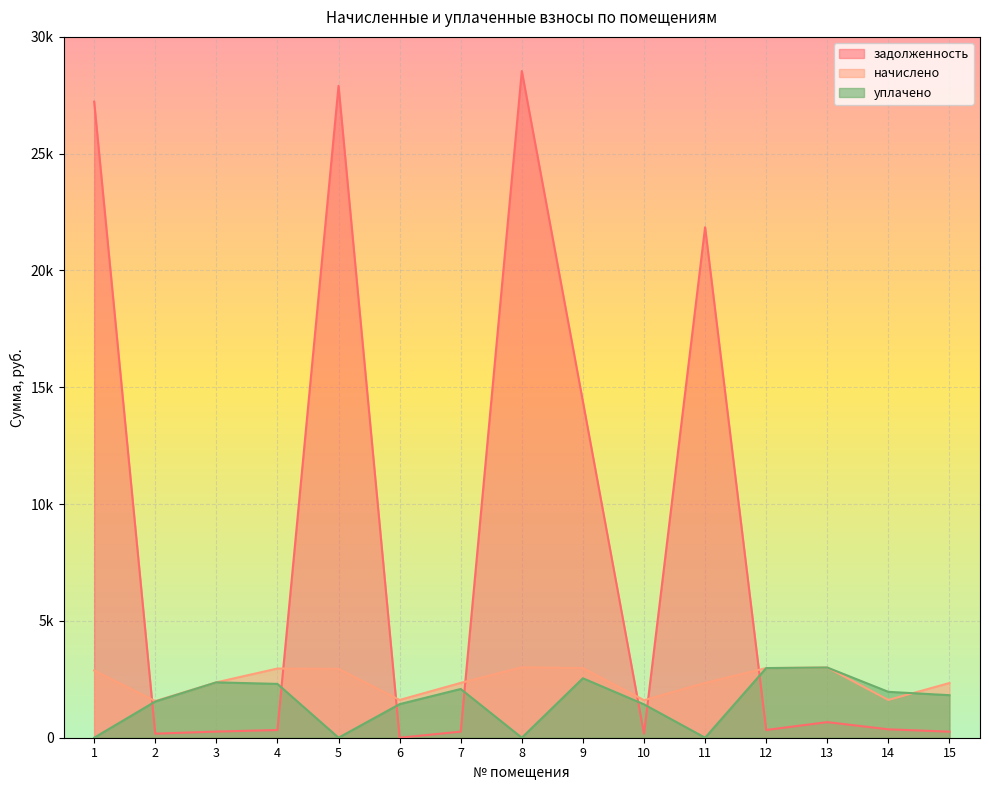

Reading left to right, list all the values displayed in this chart.

задолженность: 27227.7	174.4	263.4	329.1	27905.0	0.0	260.7	28537.2	14388.3	178.6	21850.7	331.2	667.8	359.3	259.4
начислено: 2876.3	1569.3	2370.7	2962.2	2947.9	1617.0	2346.8	3014.6	2981.2	1607.5	2346.8	2981.2	3005.1	1617.0	2342.1
уплачено: 0.0	1549.5	2370.7	2303.9	0.0	1437.4	2086.1	0.0	2544.6	1428.9	0.0	2981.2	3005.1	1964.3	1820.8